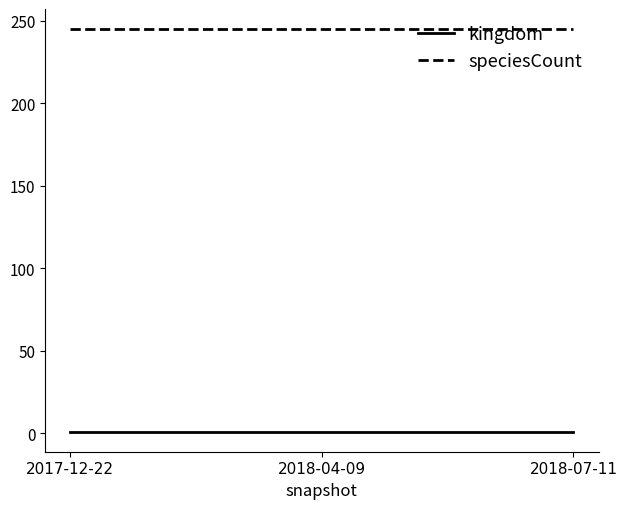

What is the total value across all series at 2018-07-11?

246